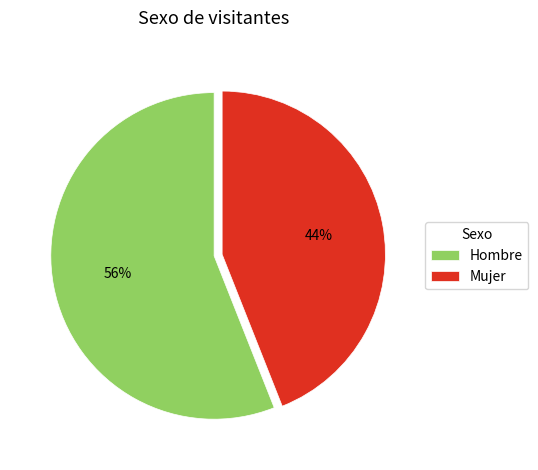

To the nearest percent, what portion does Mujer represent?

44%